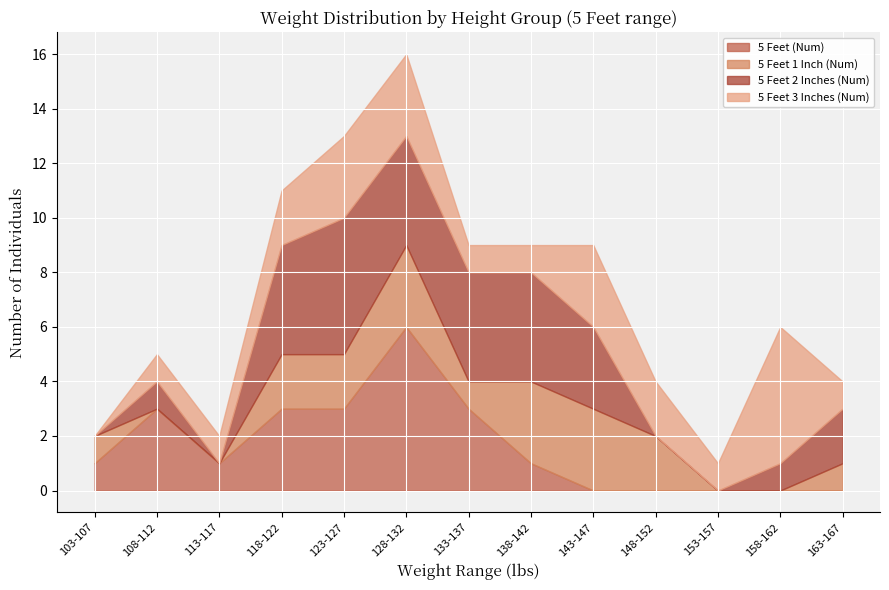

At which category does the chart reach its peak across all series?

128-132